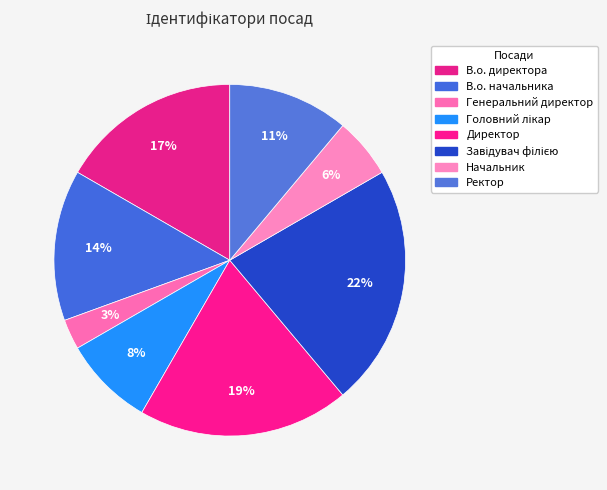

To the nearest percent, what percentage of the pie is Начальник?

6%